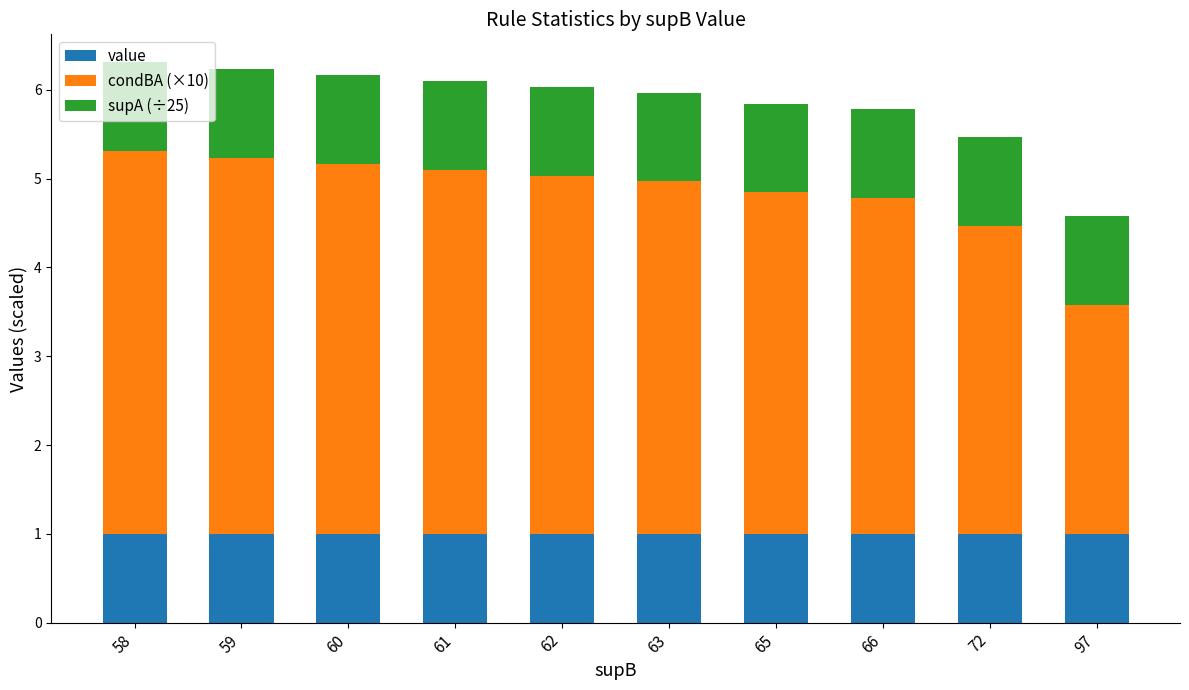

What is the total value across all series at 61?

6.1